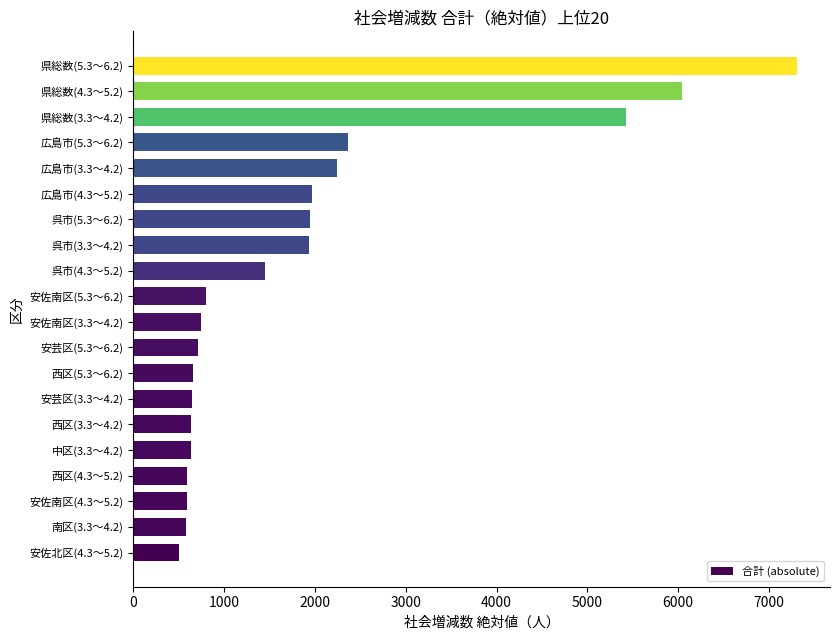

What is the difference between the maximum and minimum values?

6809